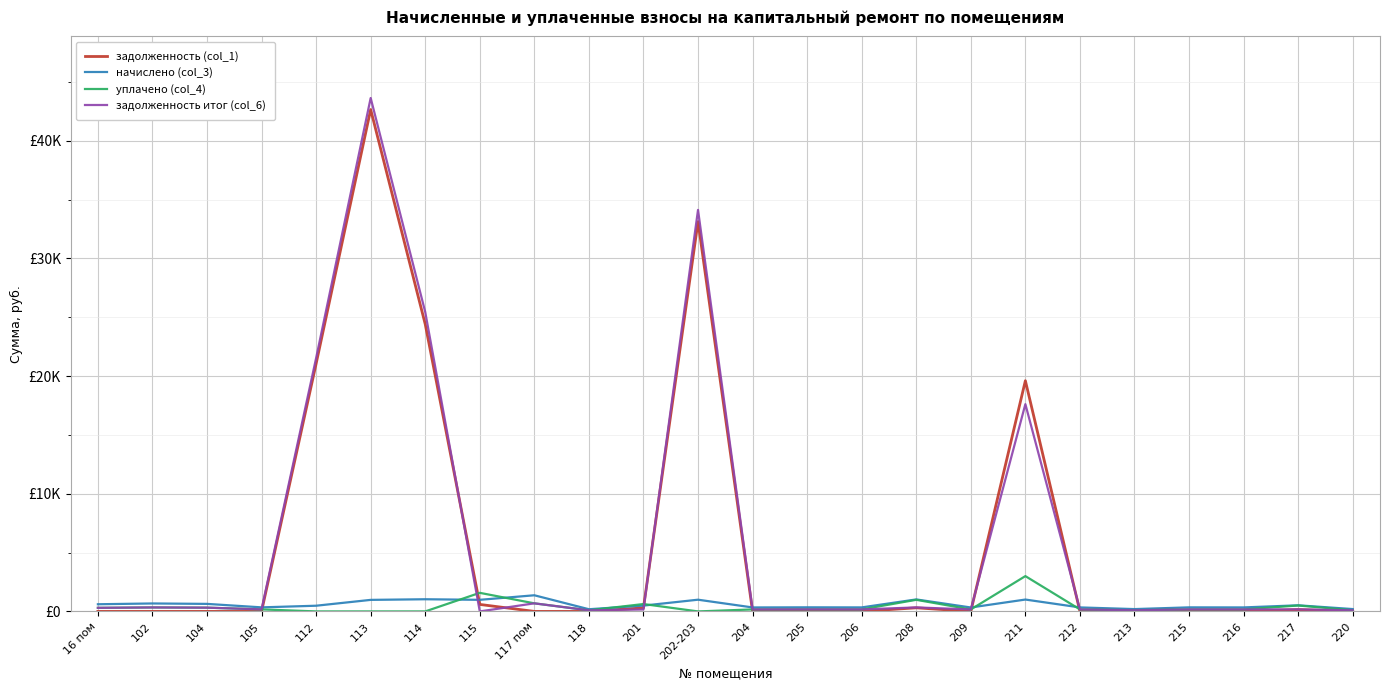

What are all the series names shown in the legend?

задолженность (col_1), начислено (col_3), уплачено (col_4), задолженность итог (col_6)